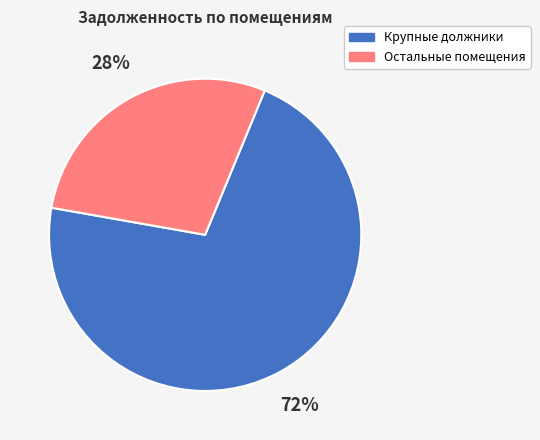

To the nearest percent, what is the combined percentage of Крупные должники and Остальные помещения?

100%